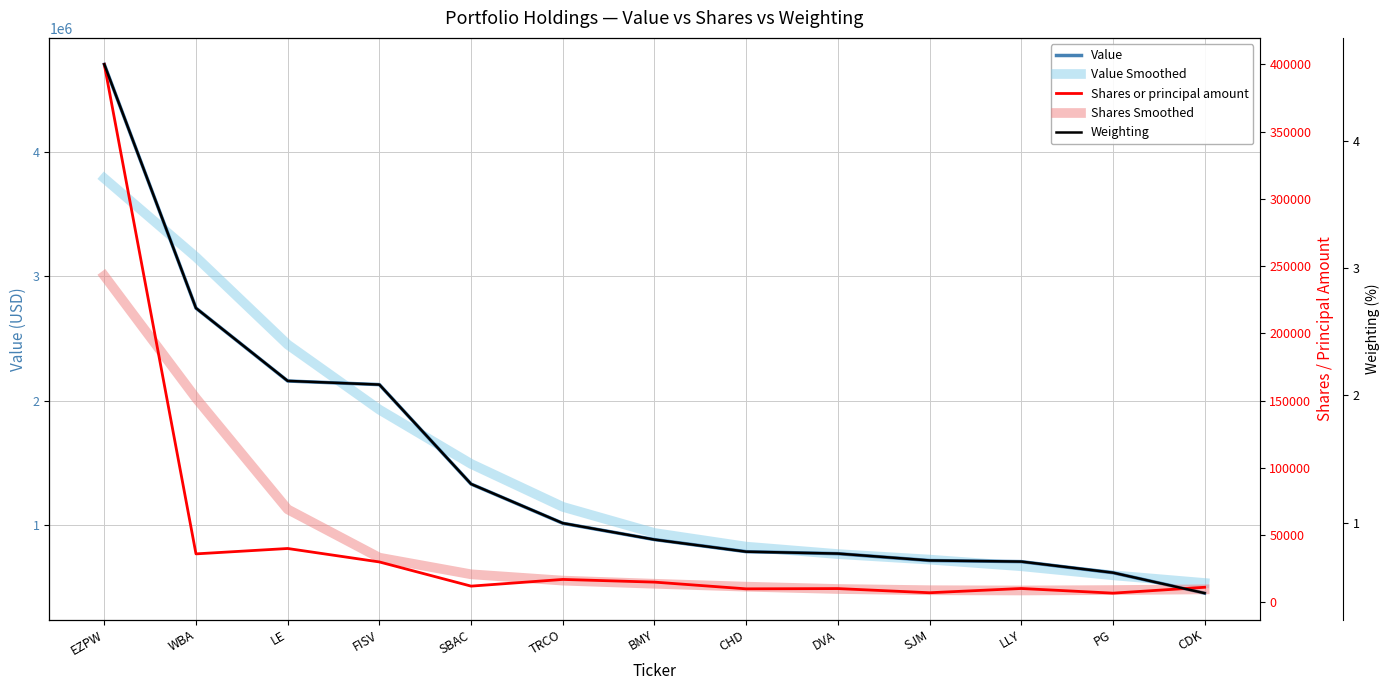

Which series has the largest total across all categories?

Value